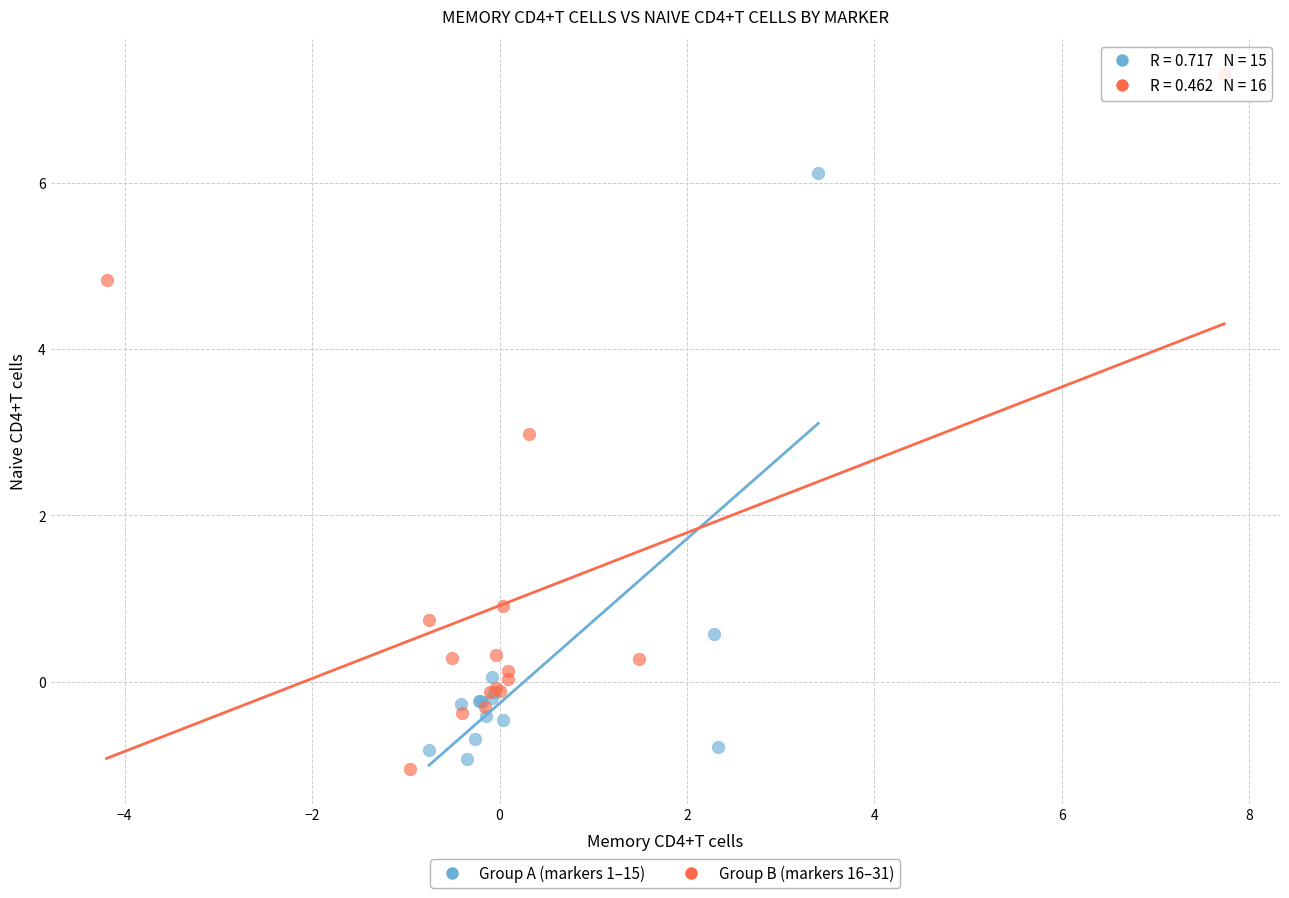

Which series has the widest spread of Y values?

Group B (markers 16–31)